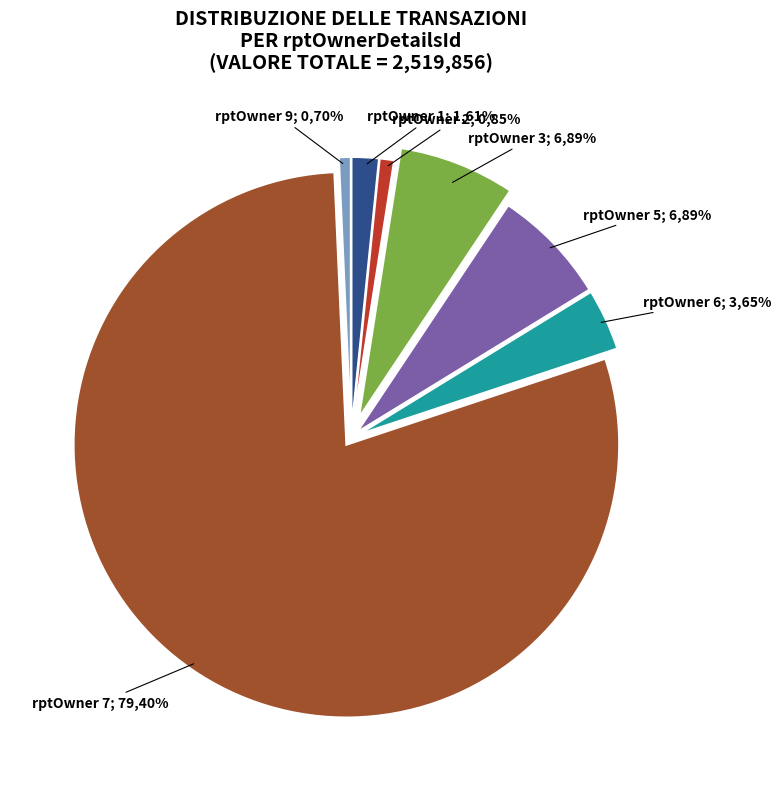

Does 7 account for over 50% of the chart?

Yes